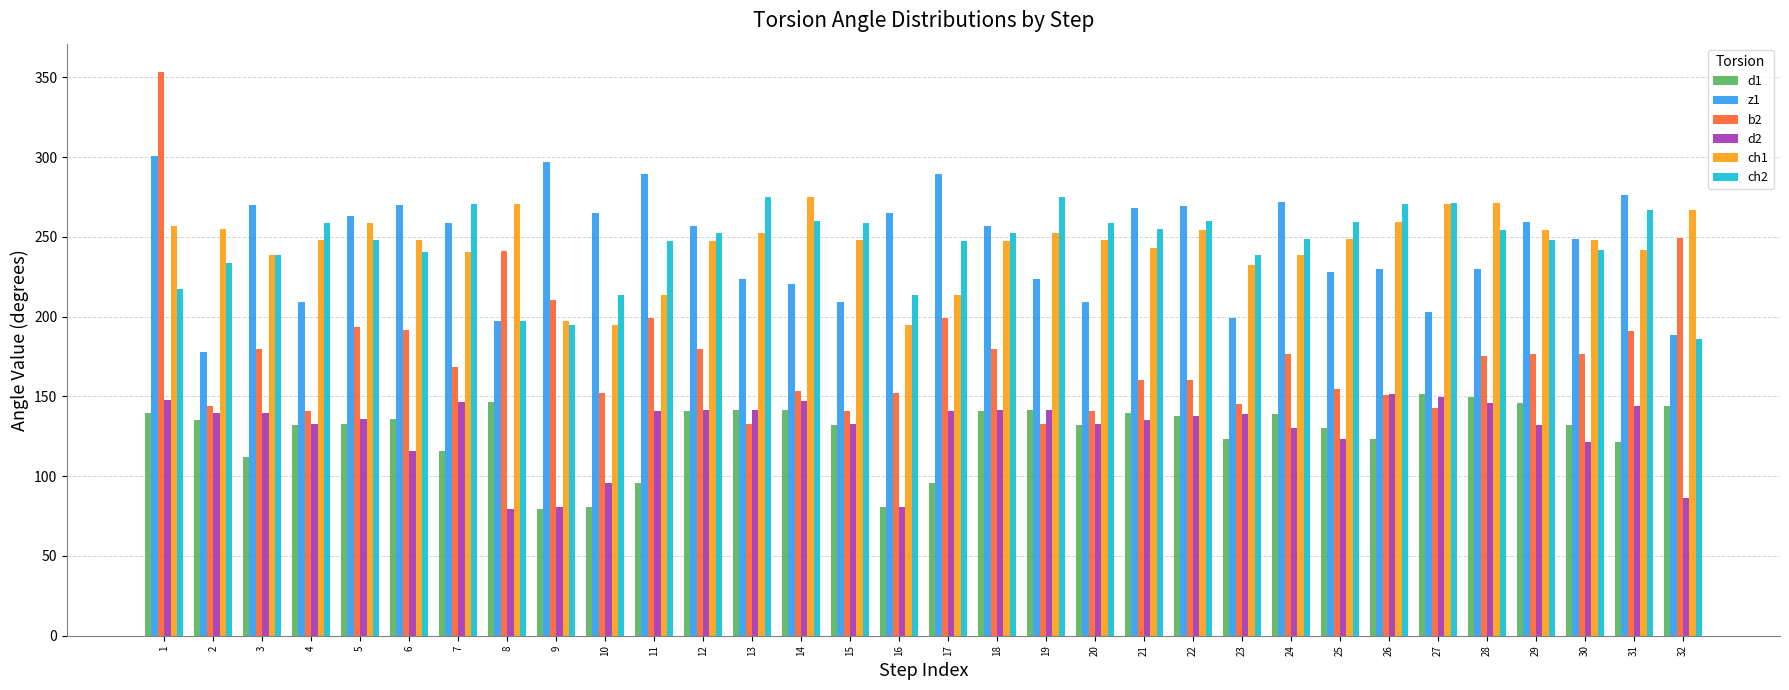

What is the spread (max minus min) of values at 21?

132.9